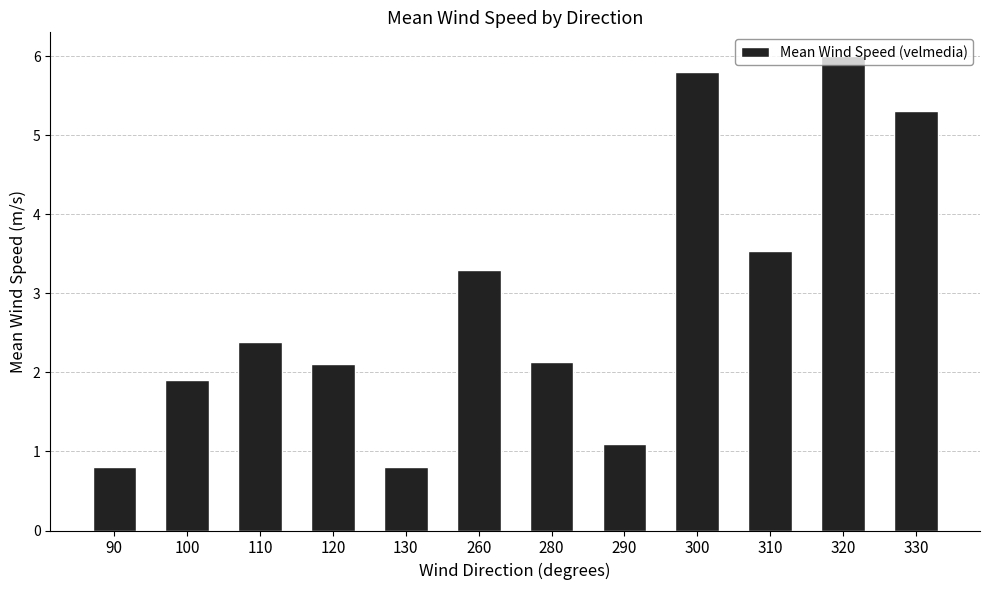

At which label does the data first exceed 2?

110